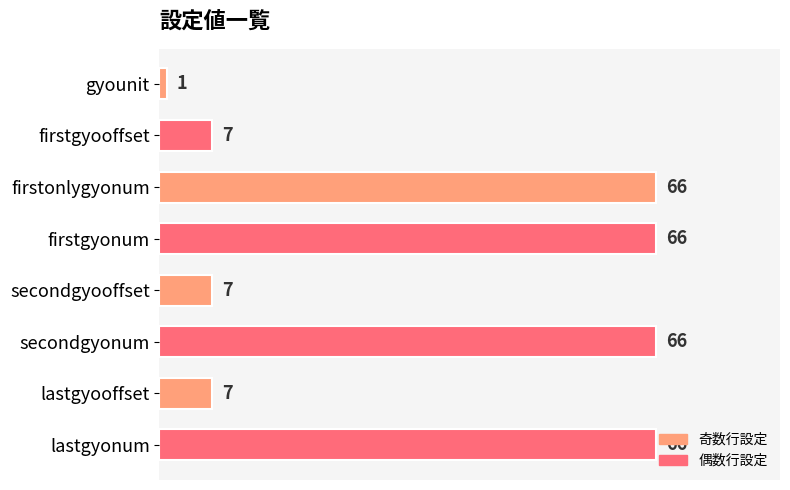

Is it true that the value at firstgyooffset is 7?

True